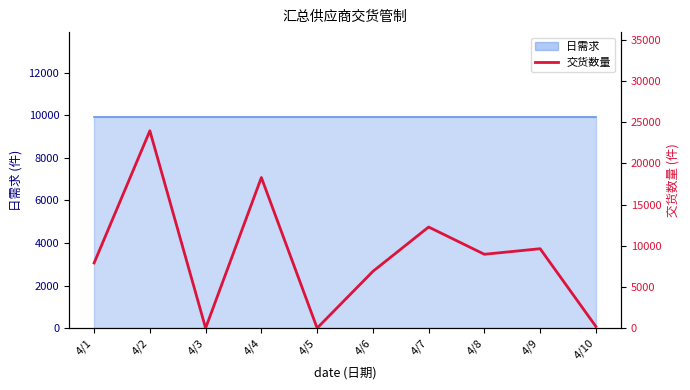

Reading left to right, extract all data points from this chart.

7908	23949	0	18280	0	6885	12270	8960	9637	200